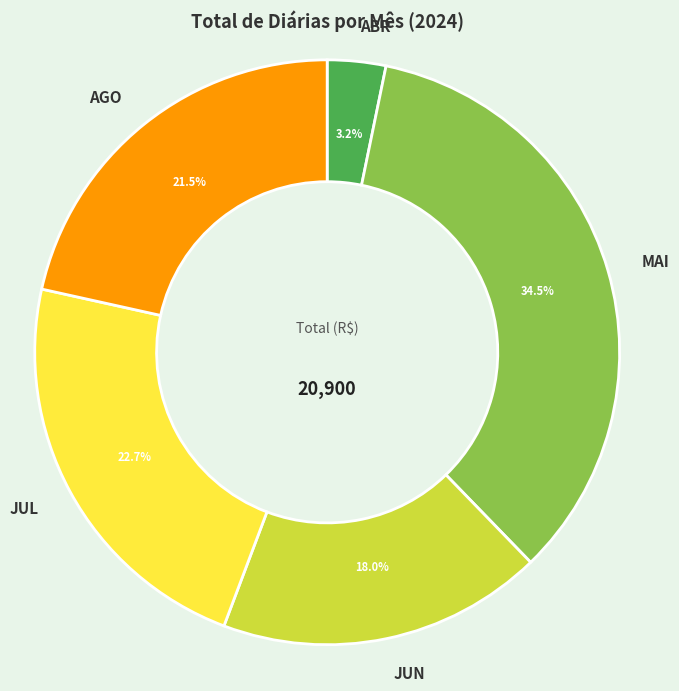

Which slice is the largest?

MAI